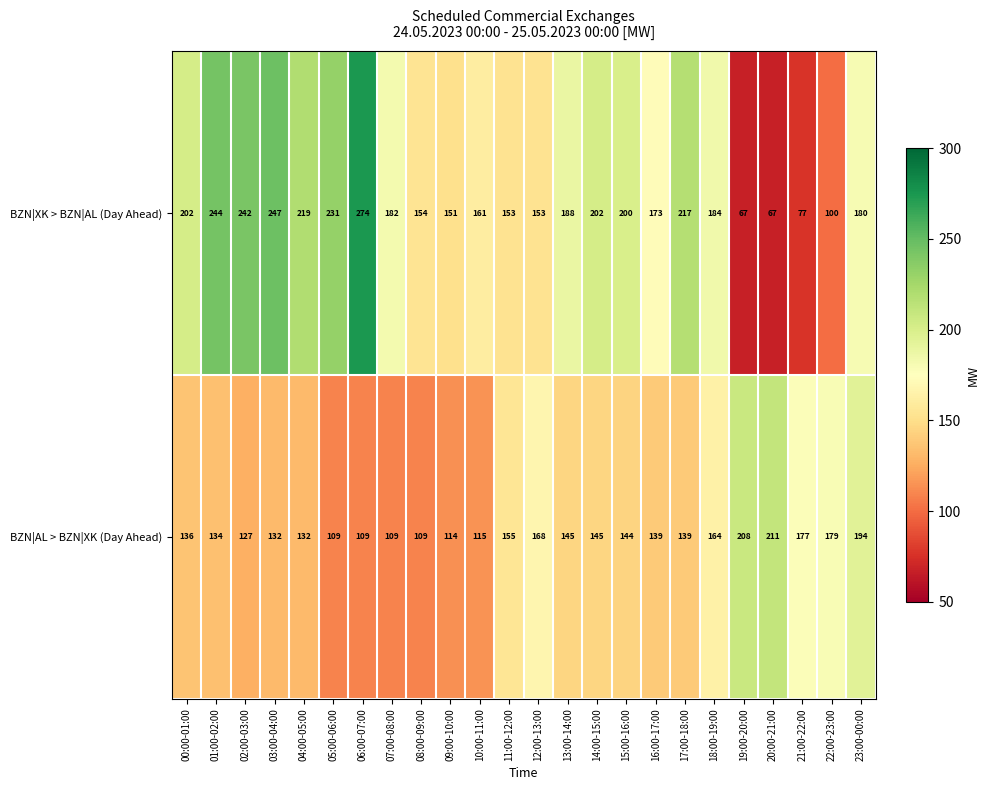

Which category has the highest value in the BZN|XK > BZN|AL (Day Ahead) series?

06:00-07:00